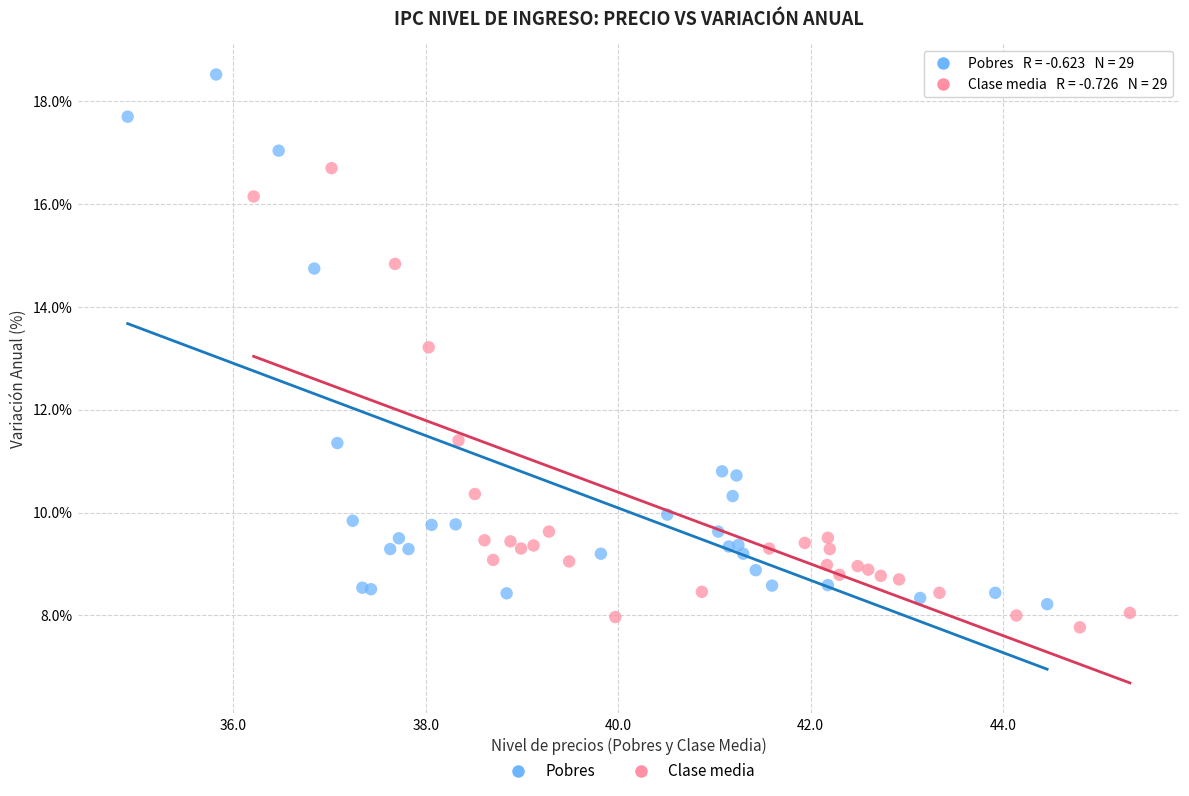

Which series has the widest spread of Y values?

Pobres